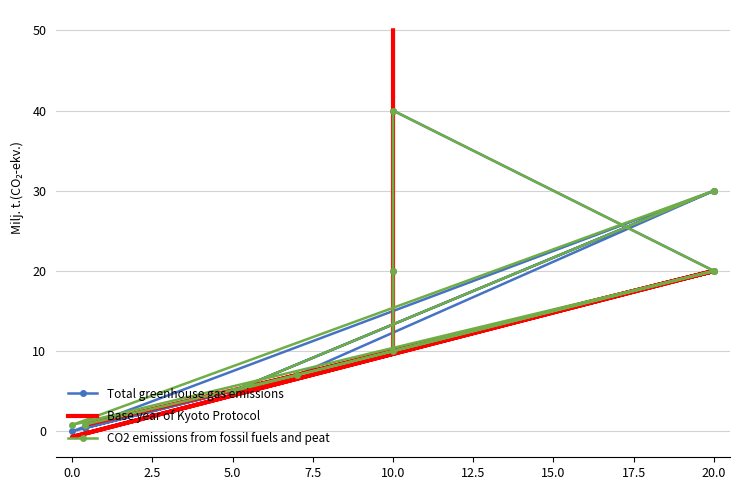

Does the chart have visible grid lines?

Yes